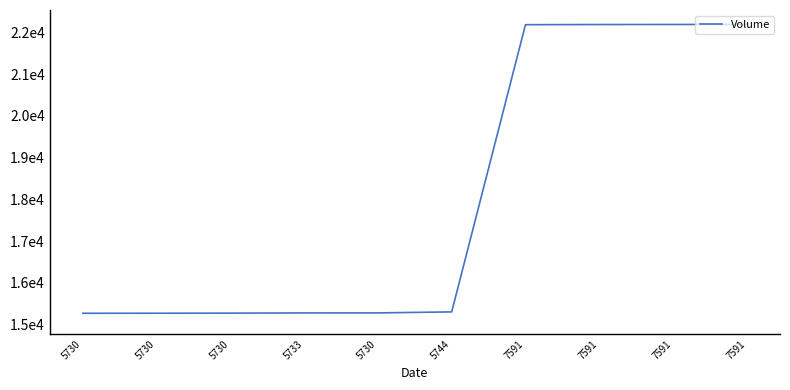

Does the chart have visible grid lines?

No